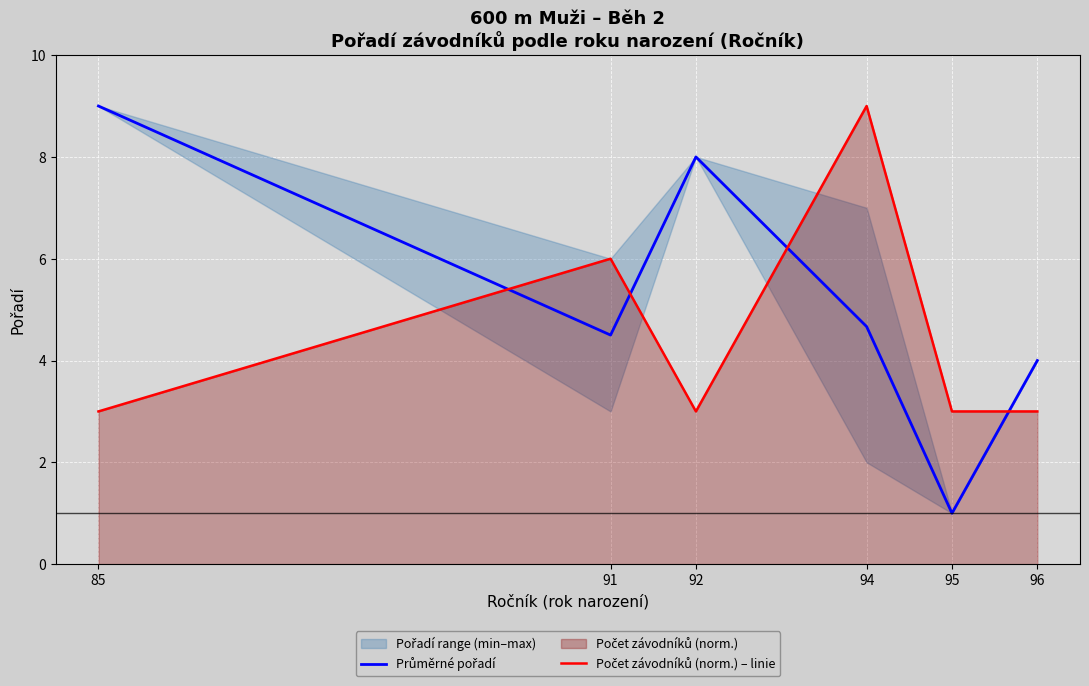

How many lines are shown in the chart?

2